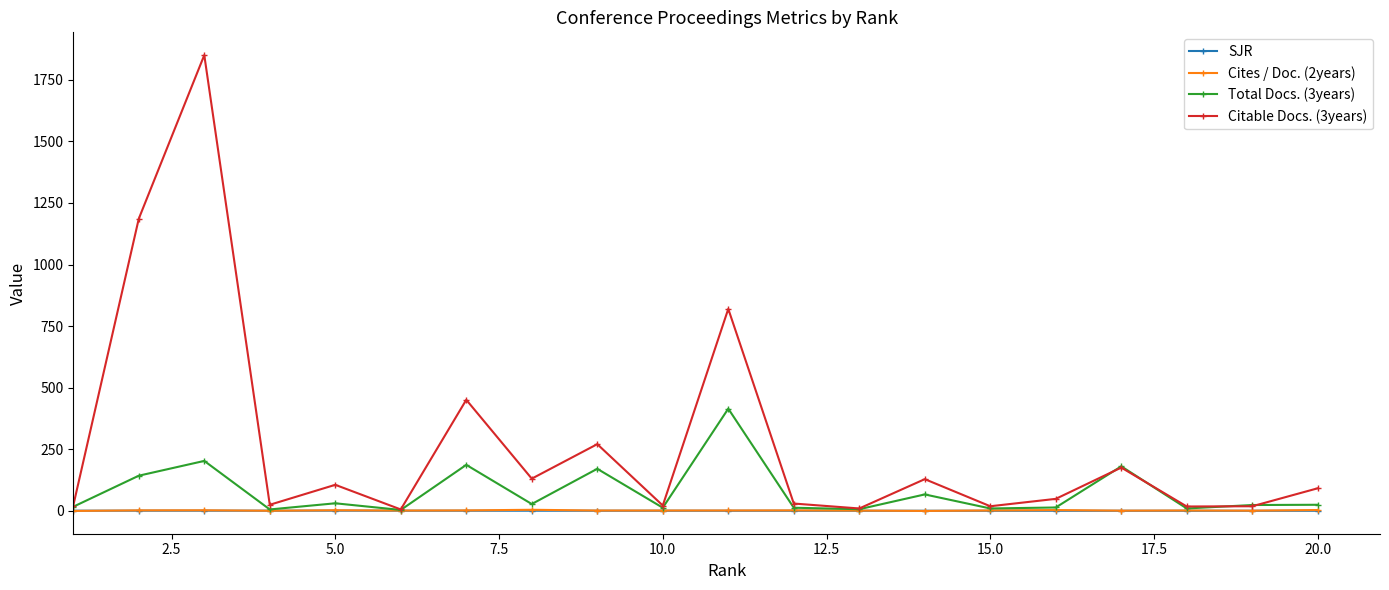

Which series has the largest range (max minus min)?

Citable Docs. (3years)